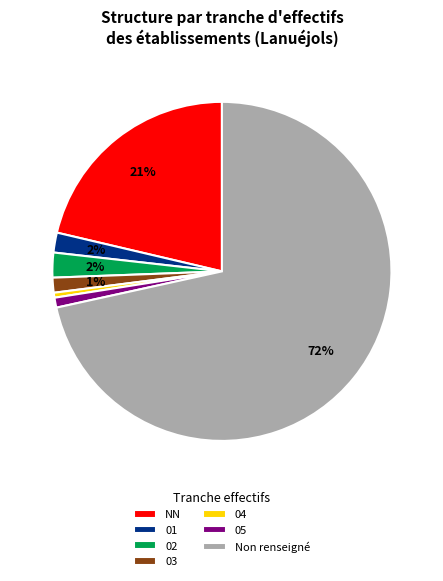

Count the number of slices in the pie.

7